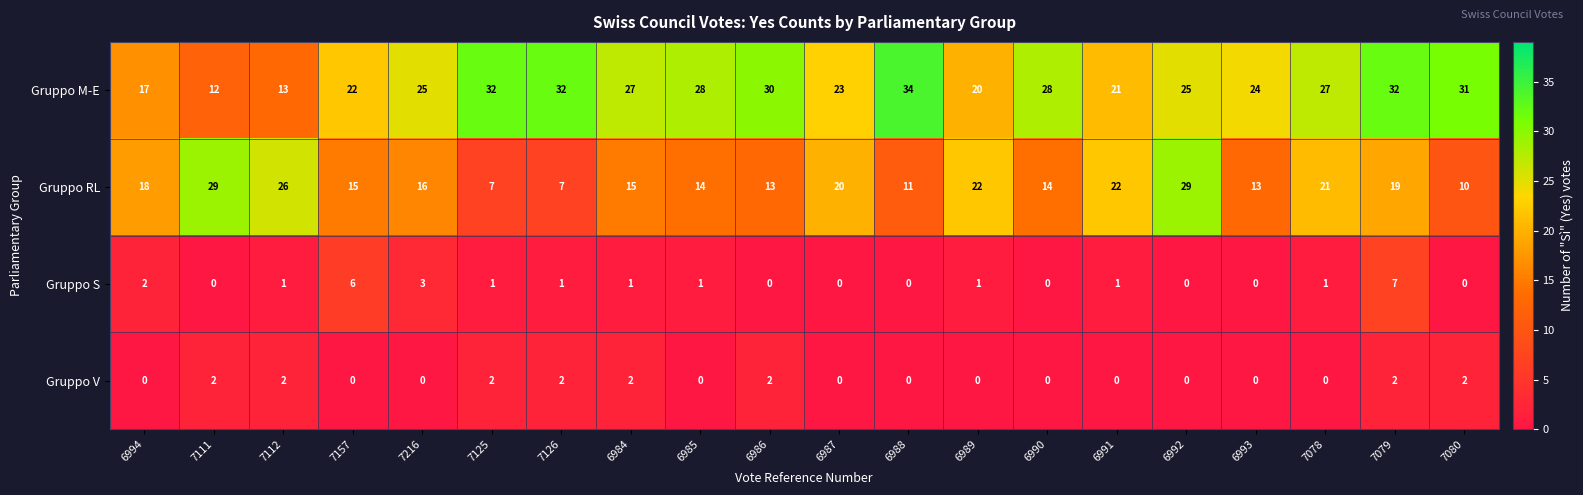

Is it true that Gruppo S equals -2 at 6988?

False